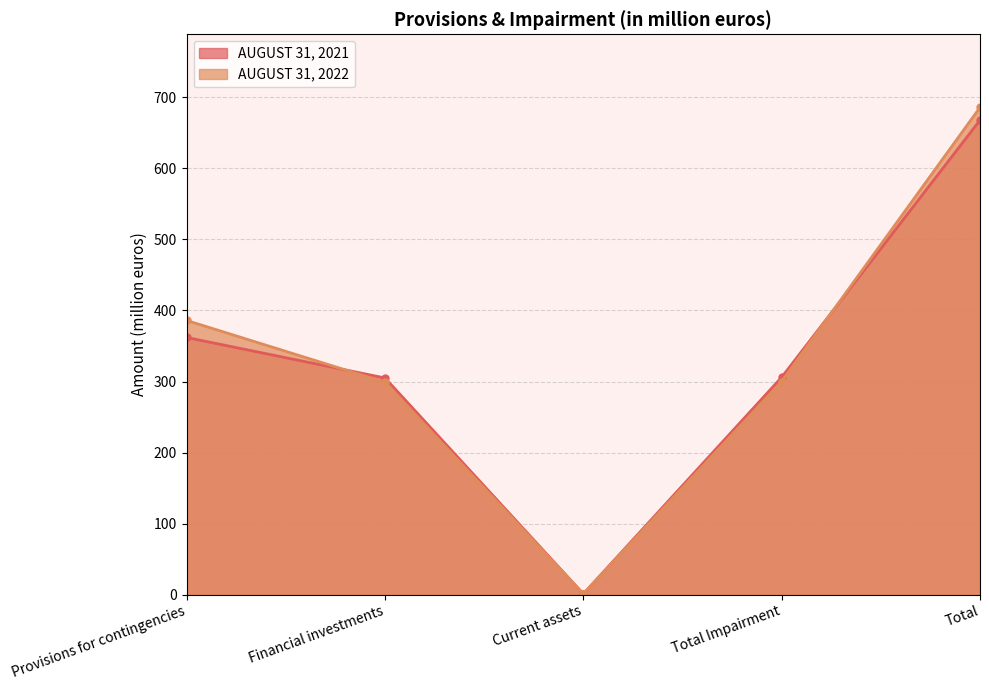

Rank the series by their maximum value, from lowest to highest.

AUGUST 31, 2021, AUGUST 31, 2022